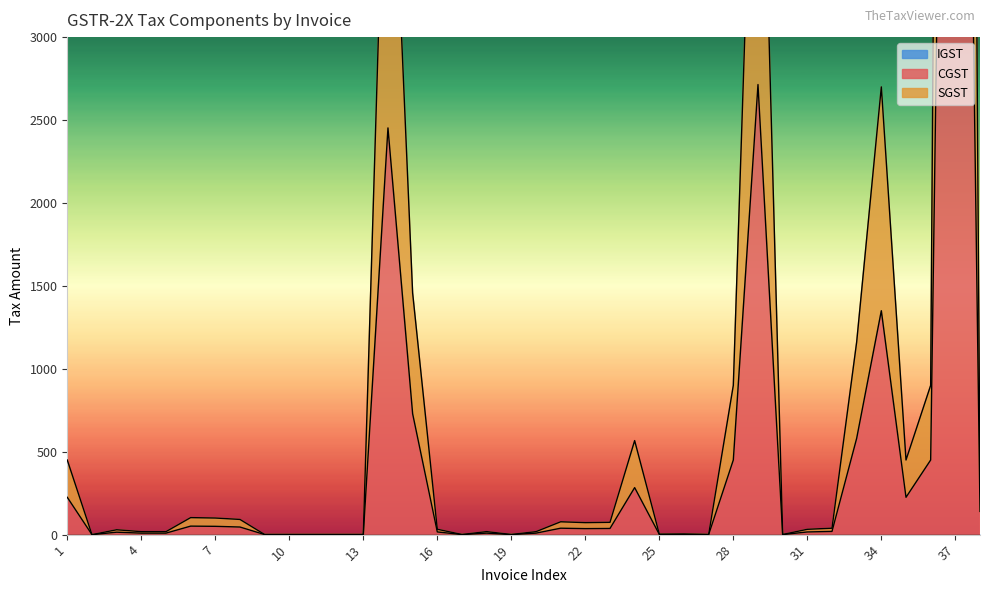

Which category has the highest value in the CGST series?

37